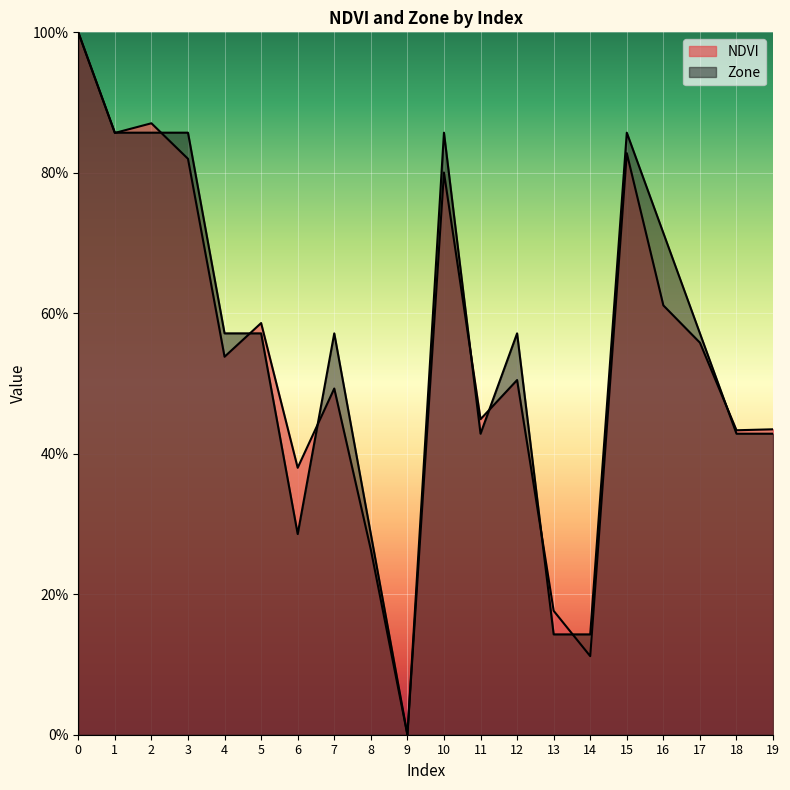

What is the sum of all NDVI values?

10.7